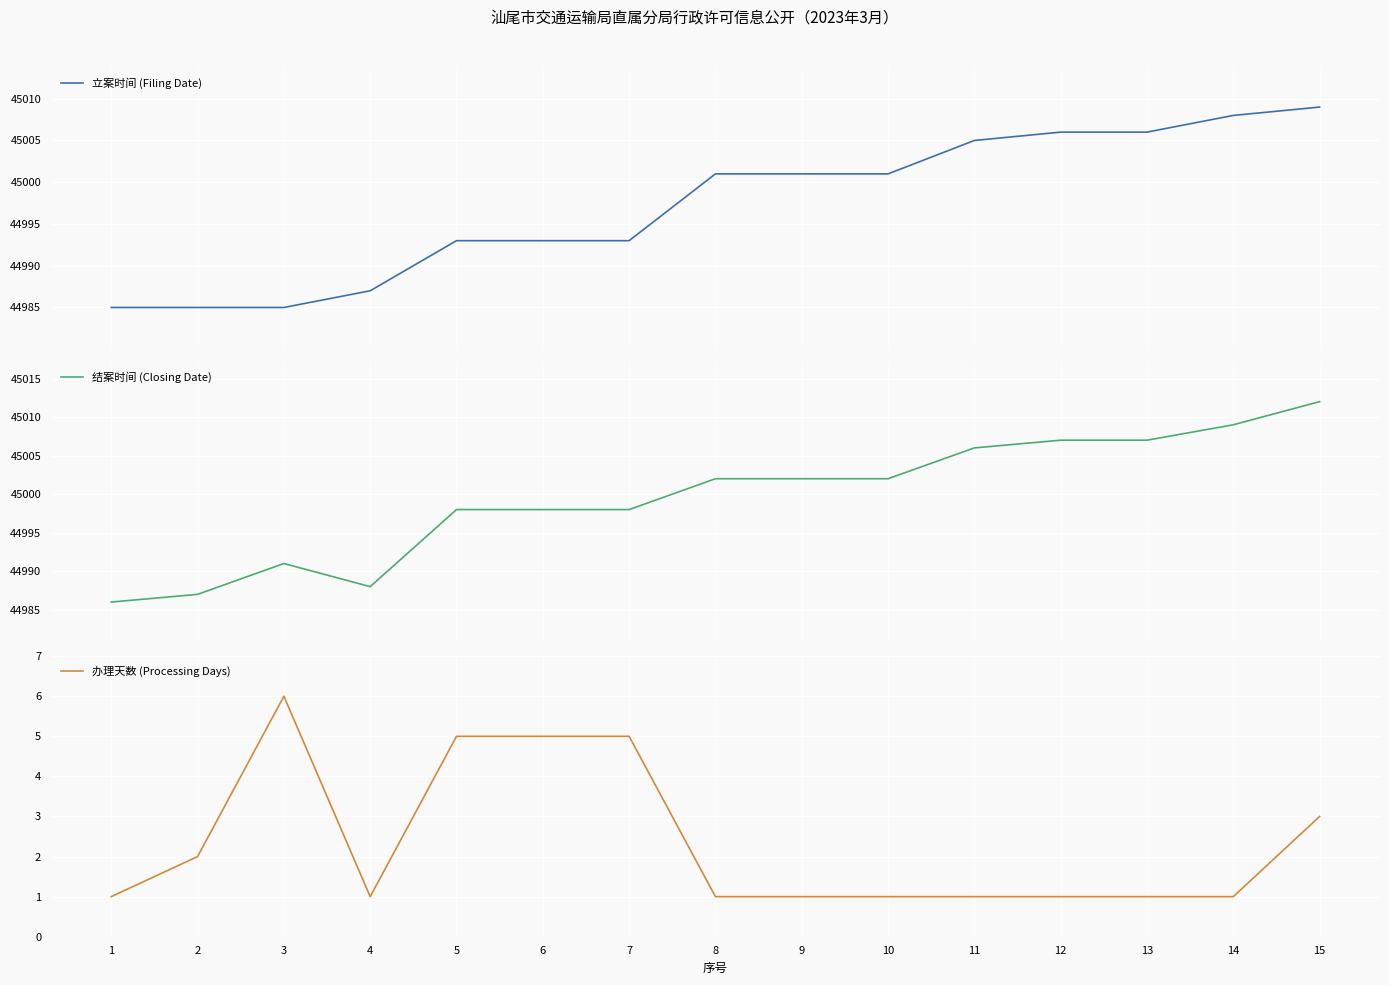

List the labels in order of 立案时间 (Filing Date) value, largest first.

15, 14, 12, 13, 11, 8, 9, 10, 5, 6, 7, 4, 1, 2, 3